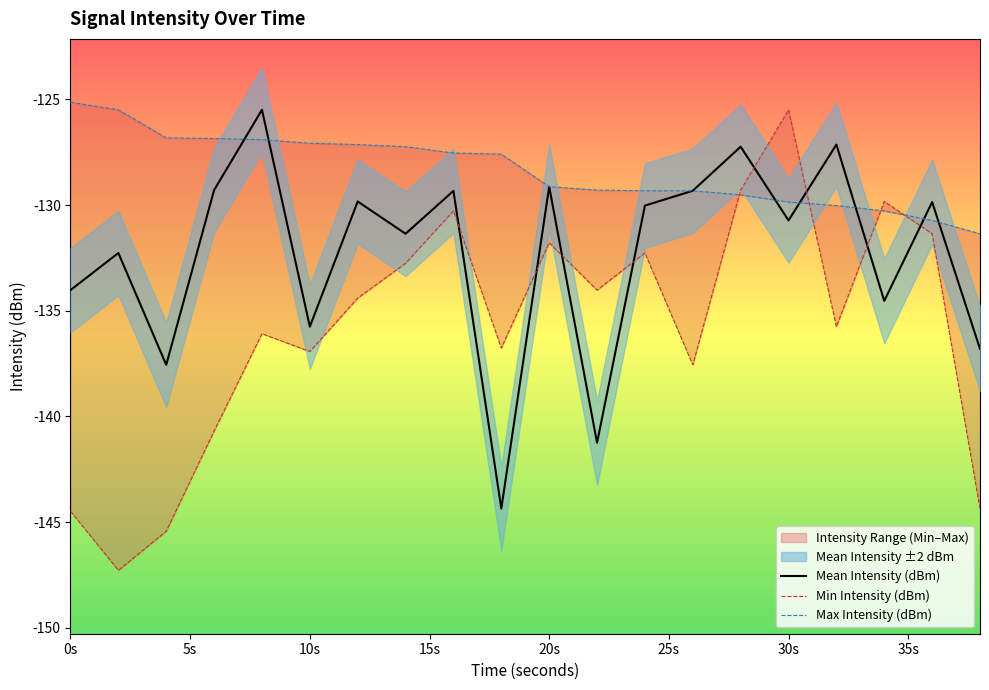

What is the lowest value of the Mean Intensity (dBm) series?

-144.4